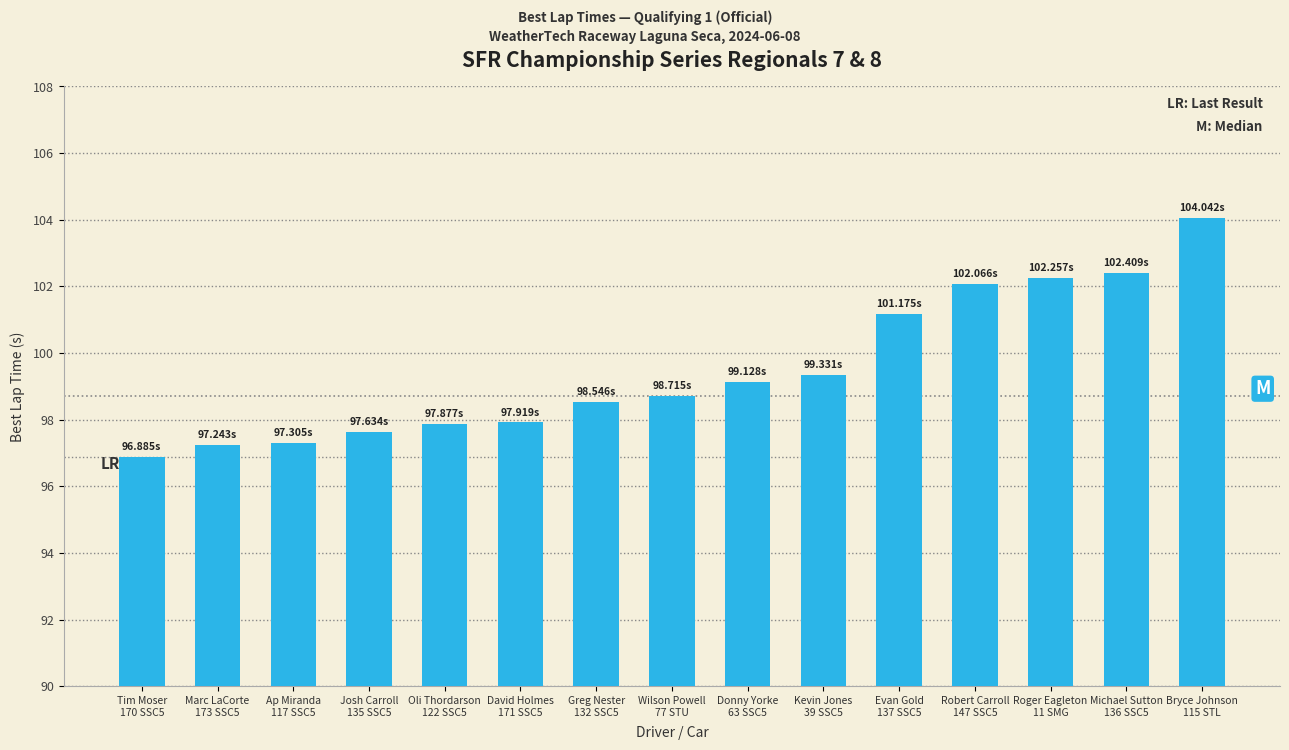

What is the difference between the maximum and minimum values?

7.2